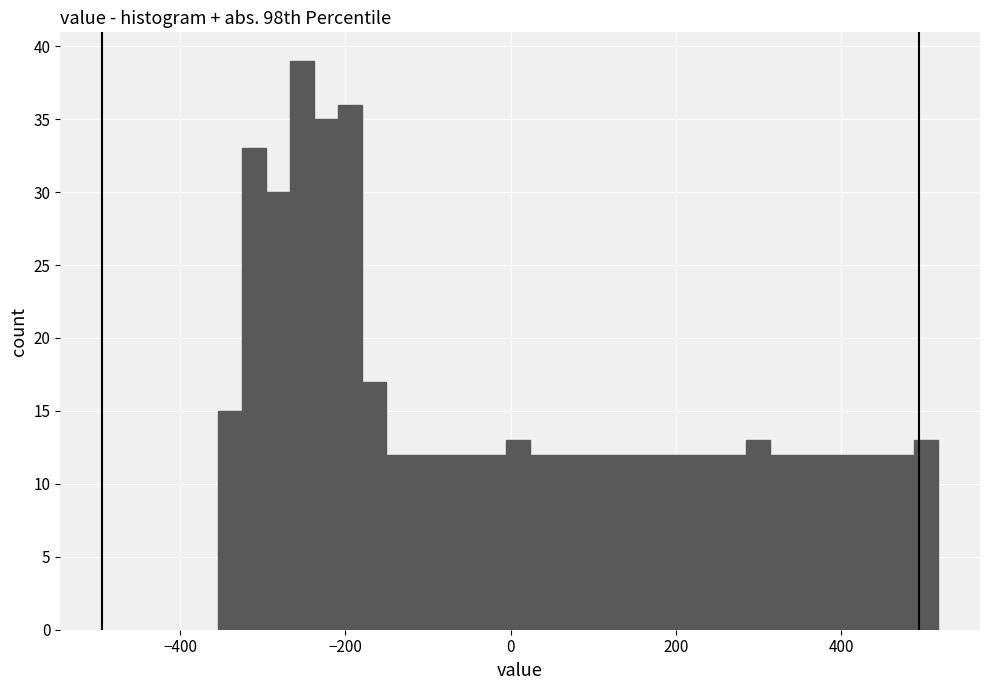

Read against the x-axis, roughly where is the centre of the tallest bar?

-260